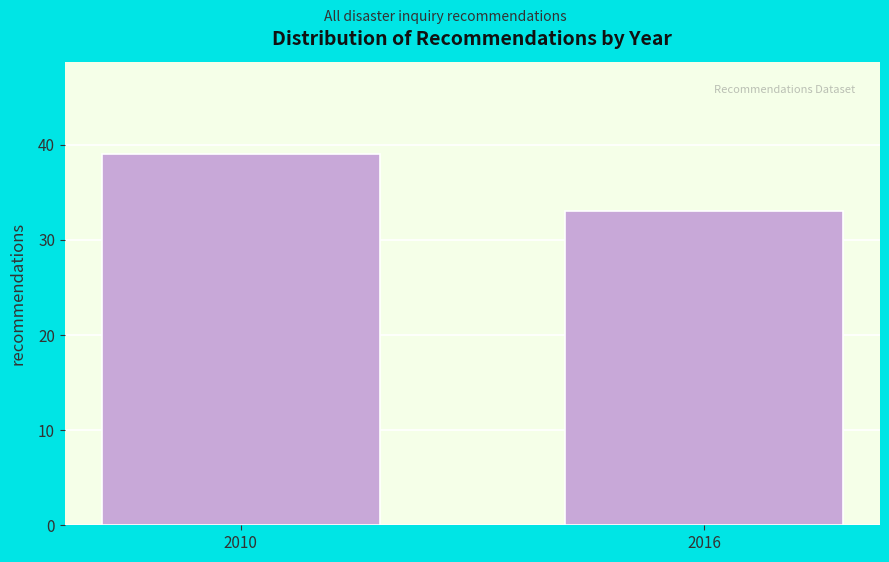

Reading left to right, extract all data points from this chart.

2010=39	2016=33